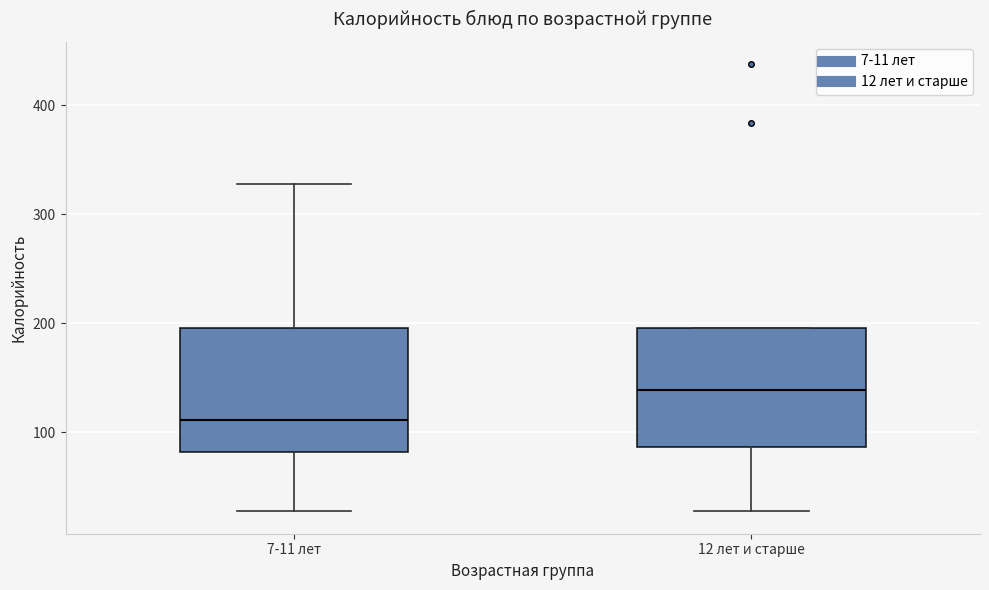

Which box's median line is the lowest?

7-11 лет